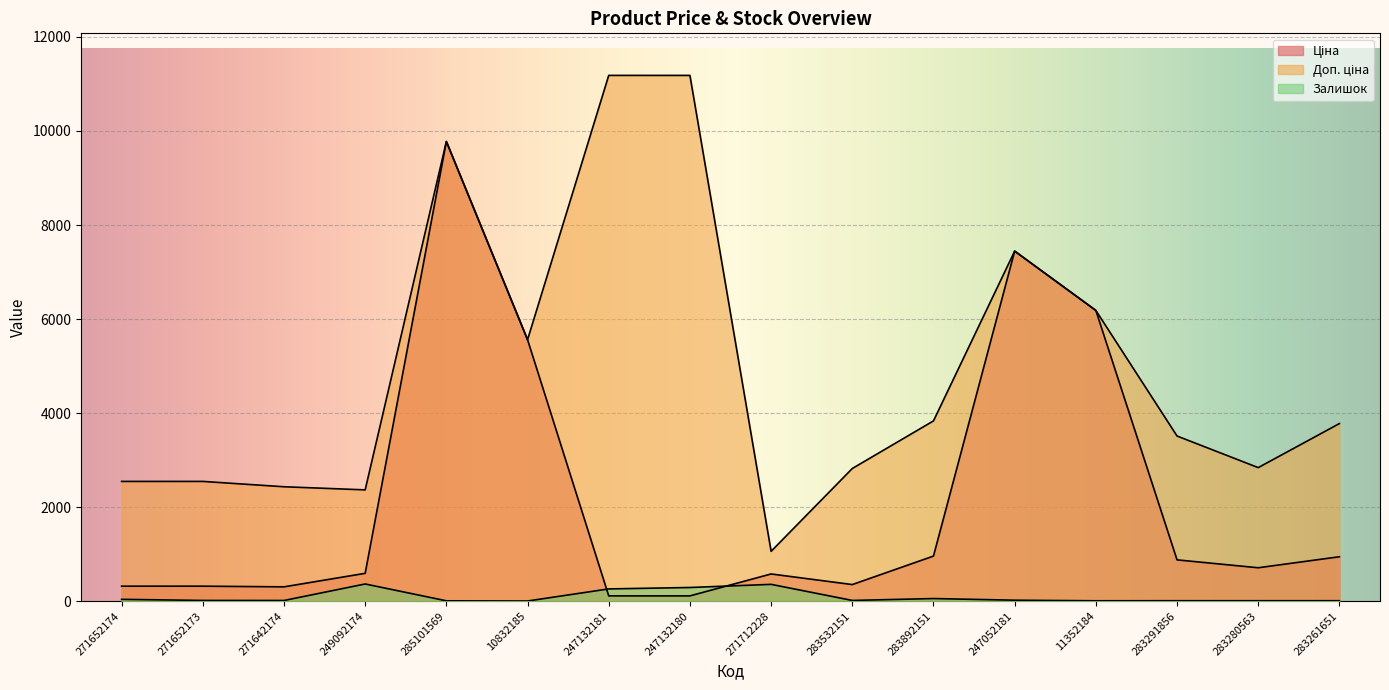

Which category has the highest value across all series?

247132181